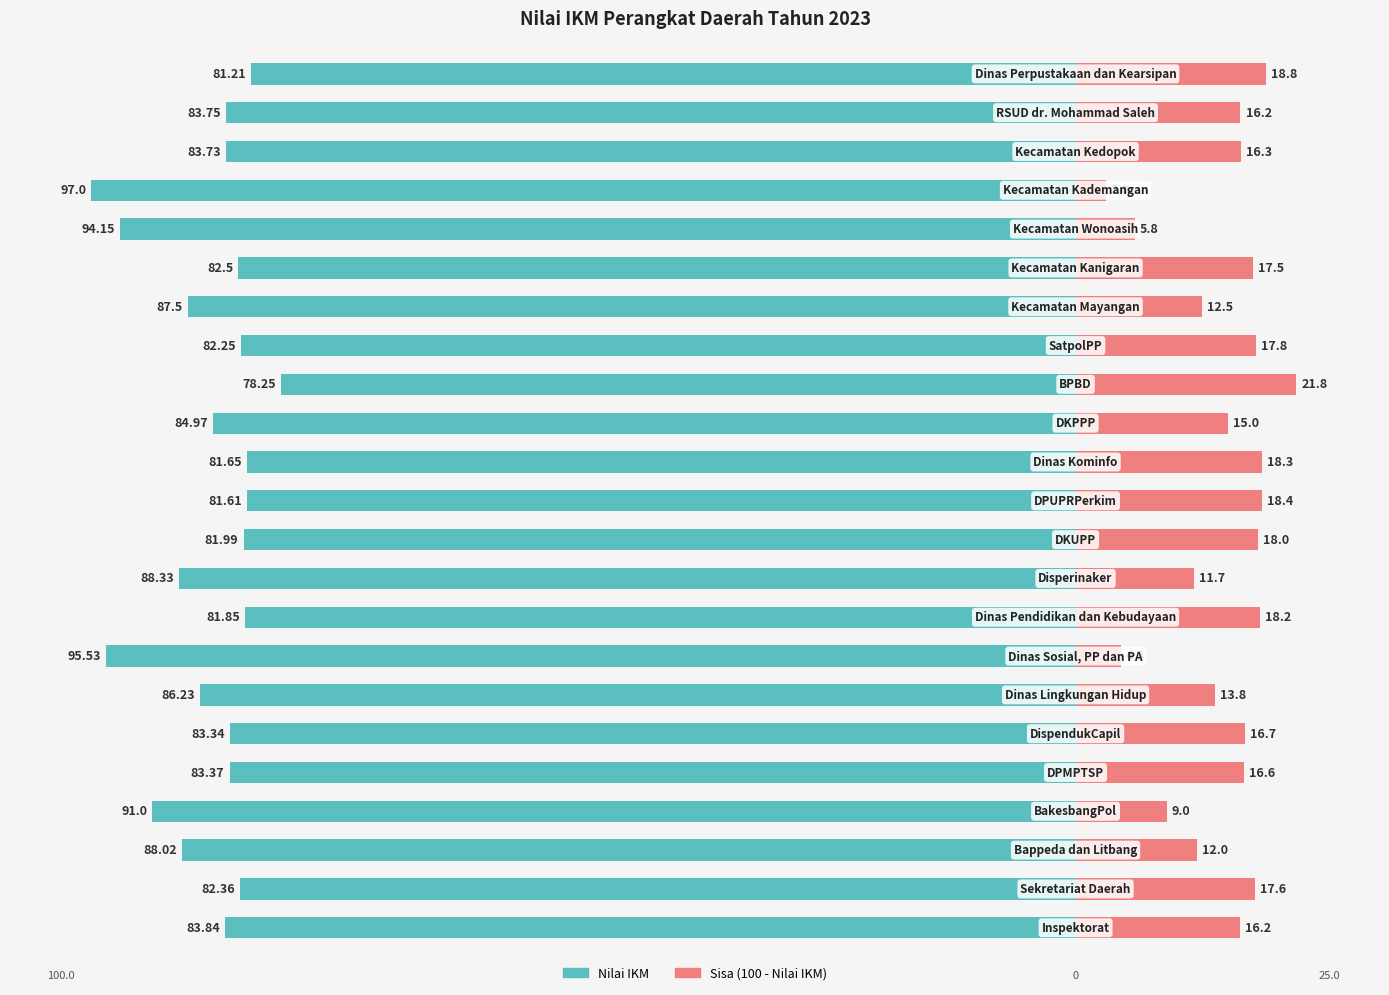

How many bars are there in total?

46